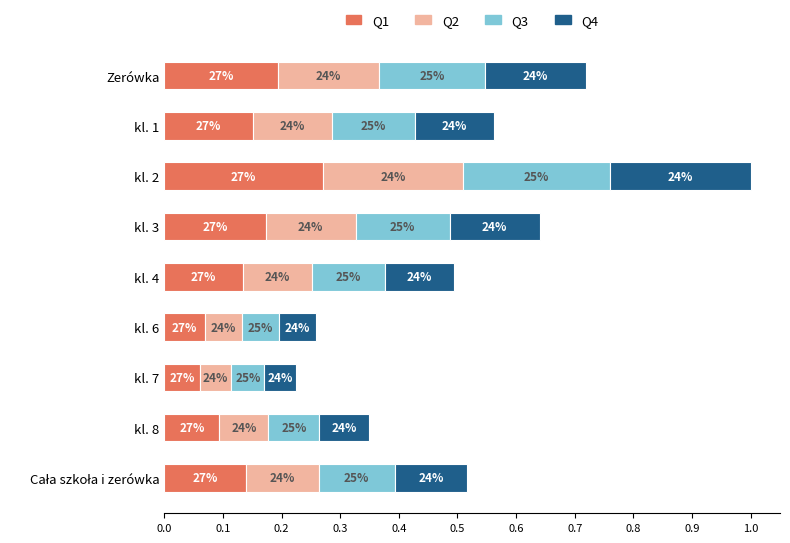

What are all the series names shown in the legend?

Q1, Q2, Q3, Q4